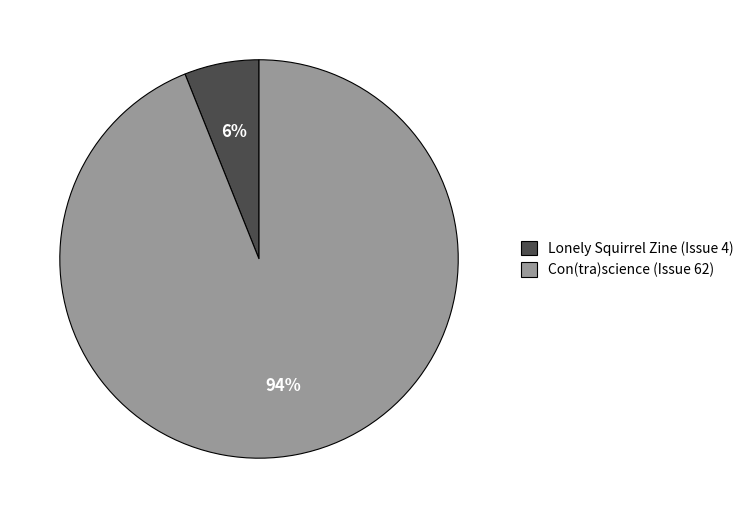

To the nearest percent, what is the difference between the Con(tra)science (Issue 62) and Lonely Squirrel Zine (Issue 4) slice percentages?

88%